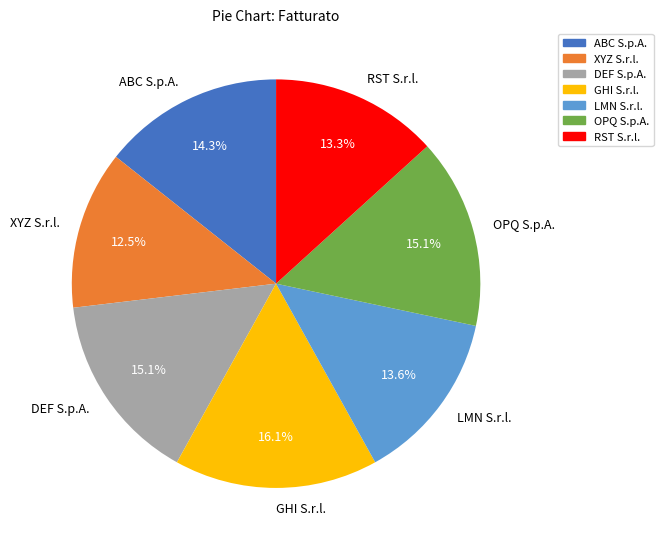

Does XYZ S.r.l. represent more than half of the total?

No